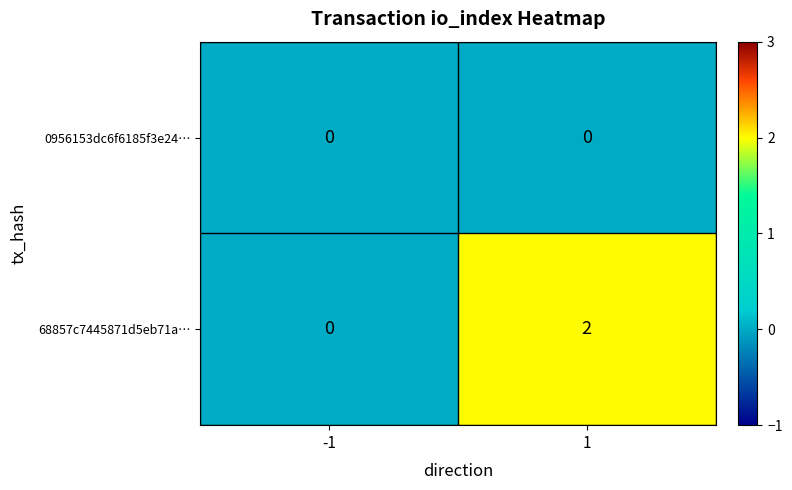

Reading right to left, extract all data points from this chart.

0956153dc6f6185f3e24…: 0	0
68857c7445871d5eb71a…: 2	0